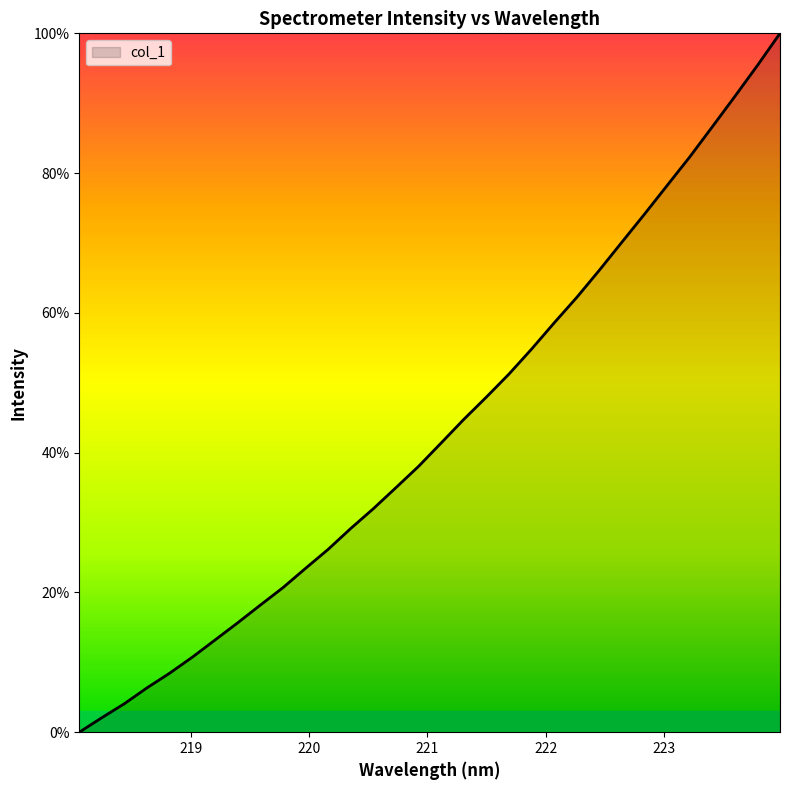

What is the greatest value displayed?

100.0